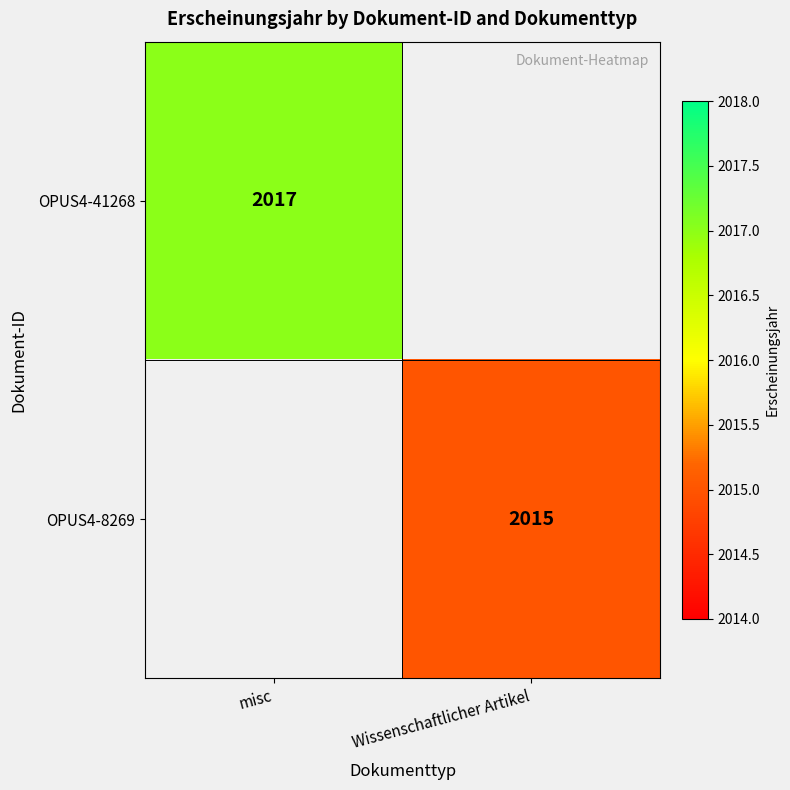

The OPUS4-41268 series shows 3022 at misc. True or false?

False